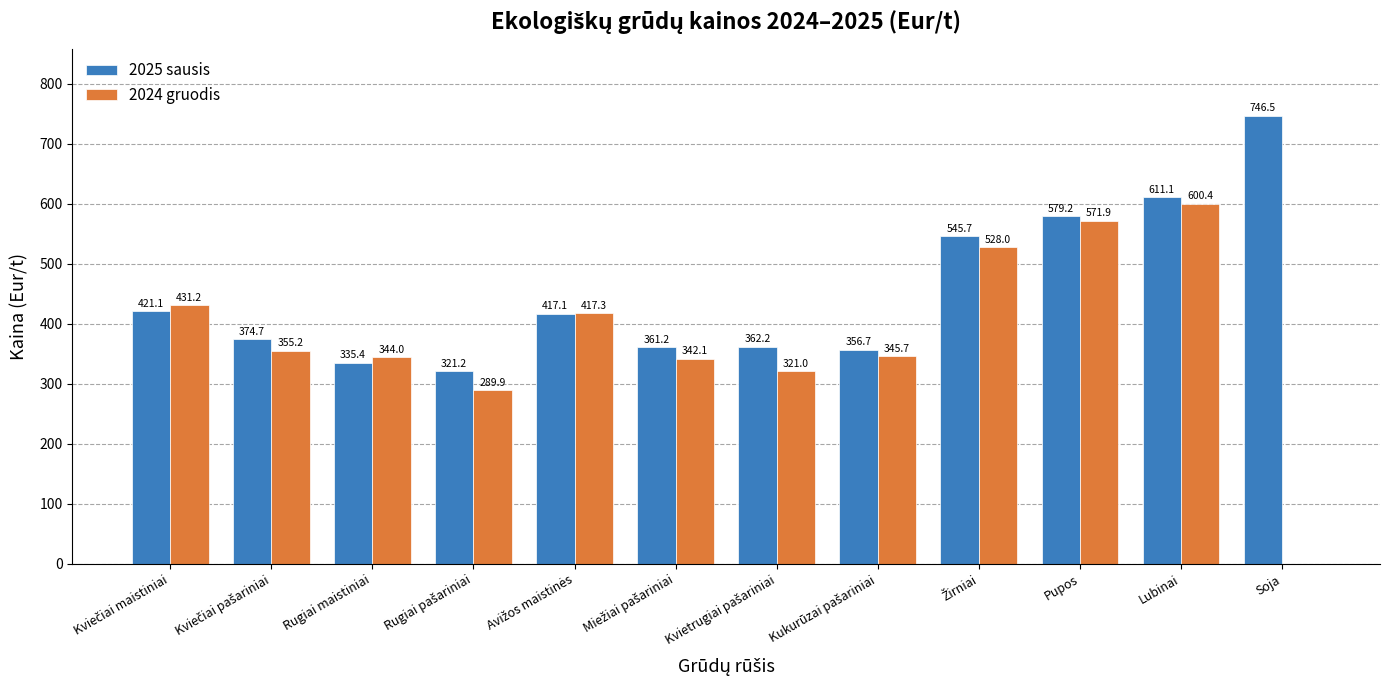

Which label corresponds to the largest value in the chart?

Soja